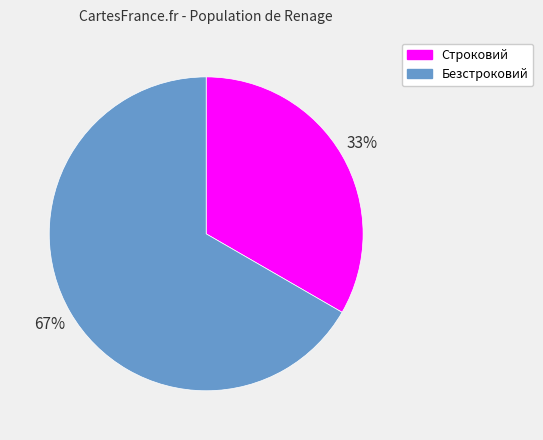

Do Безстроковий and Строковий together represent more than half of the pie?

Yes